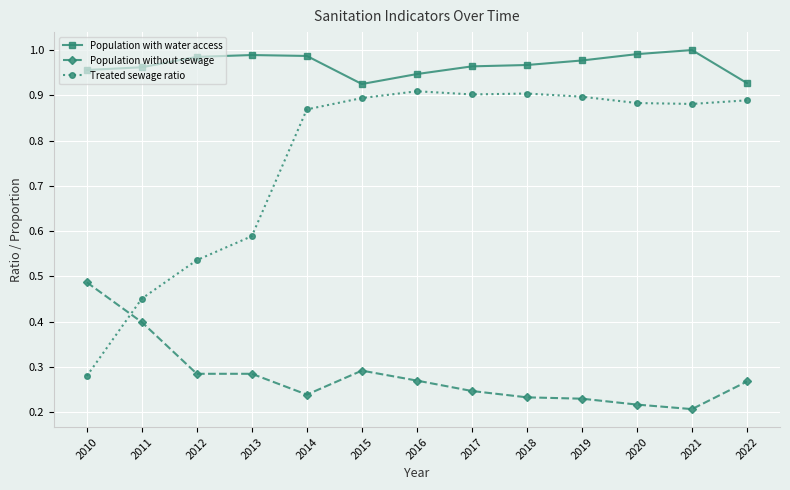

Is it true that Treated sewage ratio equals 0.9 at 2020?

True